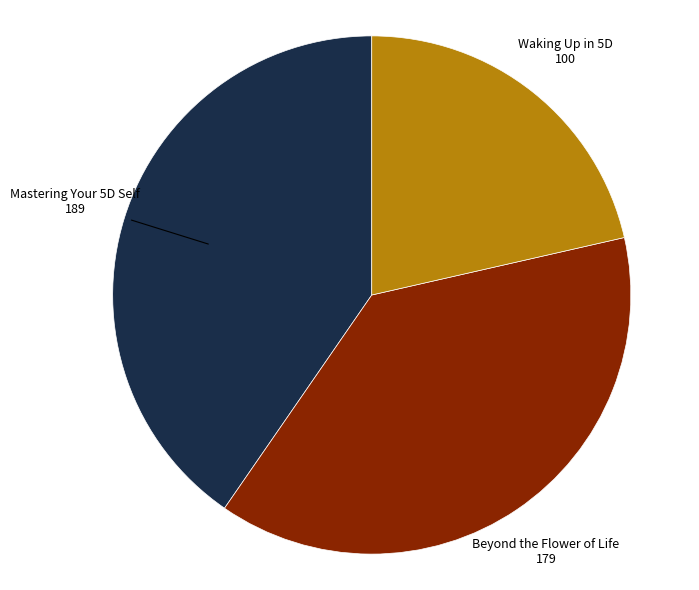

The Beyond the Flower of Life slice represents 27% of the pie. True or false?

False